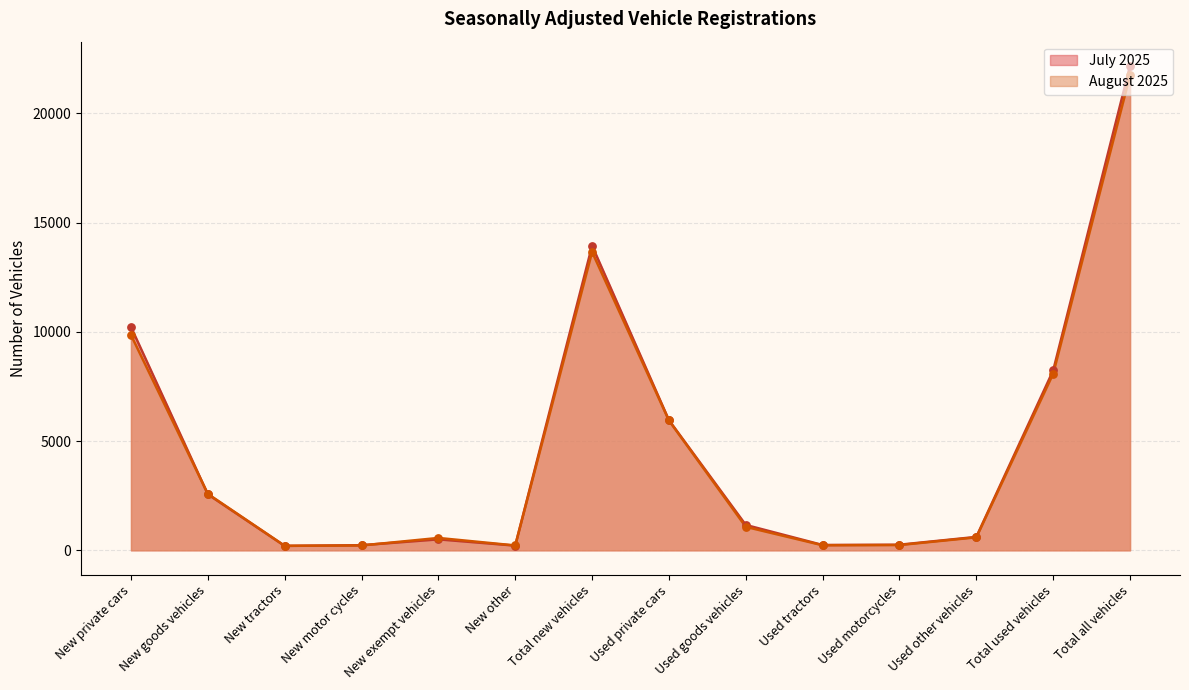

Which series has the largest Y range (max minus min)?

July 2025